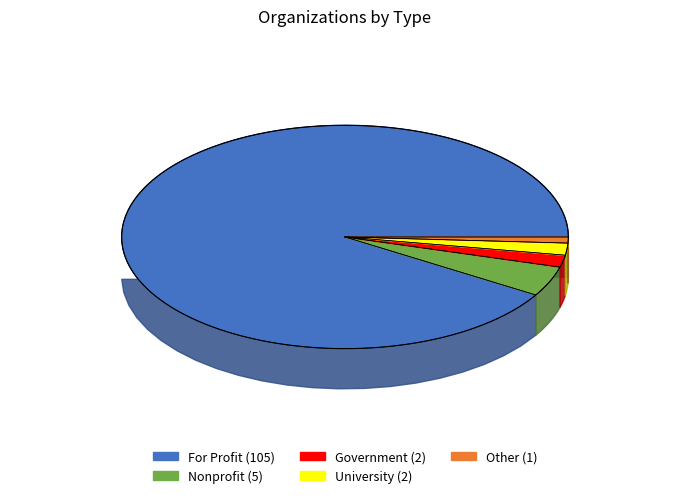

Between Other and Government, which is larger?

Government